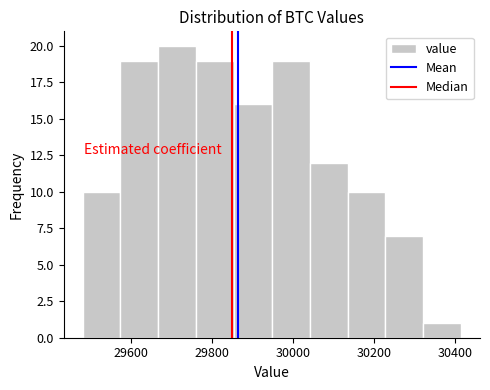

What is the height of the bar covering 30040 to 30140 on the x-axis? Neither the bar edges nor the heights are printed on the chart, so give them approximately, as read against the axes.

12